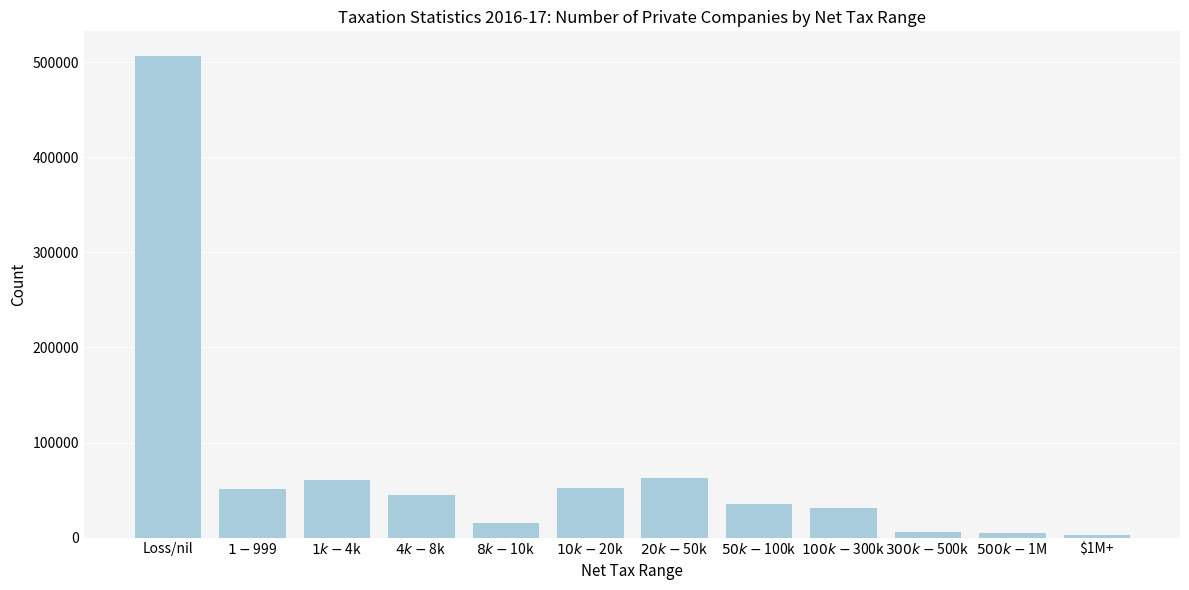

What is the difference between the maximum and minimum values?

502993